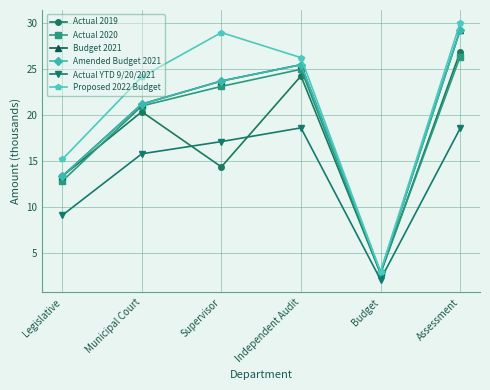

Which series changed the most between Legislative and Assessment?

Budget 2021